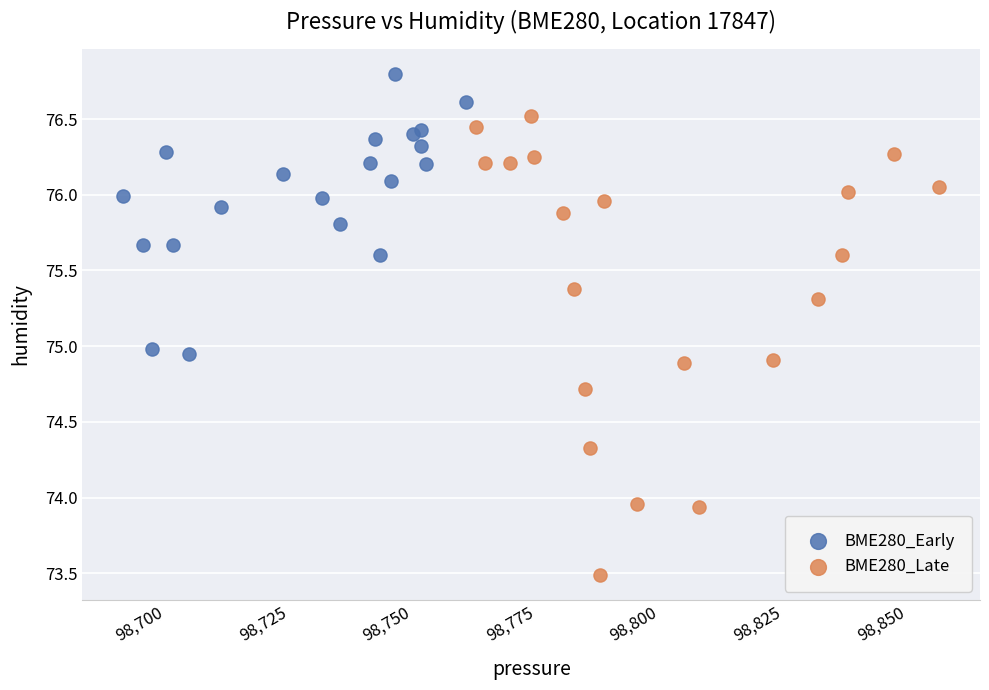

Which series contains the highest Y value?

BME280_Early